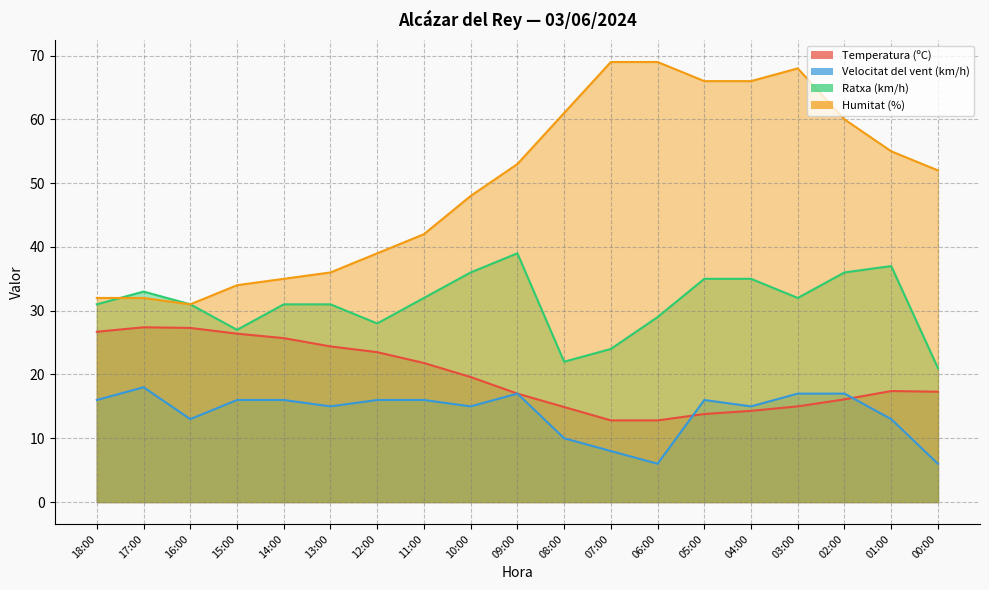

What is the sum of the Ratxa (km/h) values at 02:00 and 03:00?

68.0